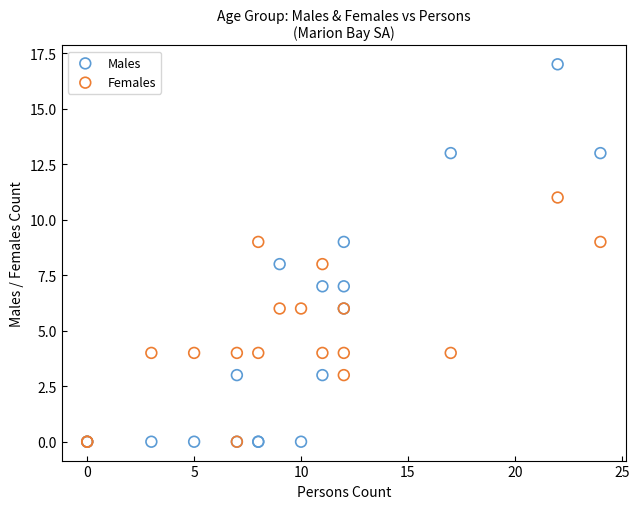

Which series has the largest Y range (max minus min)?

Males